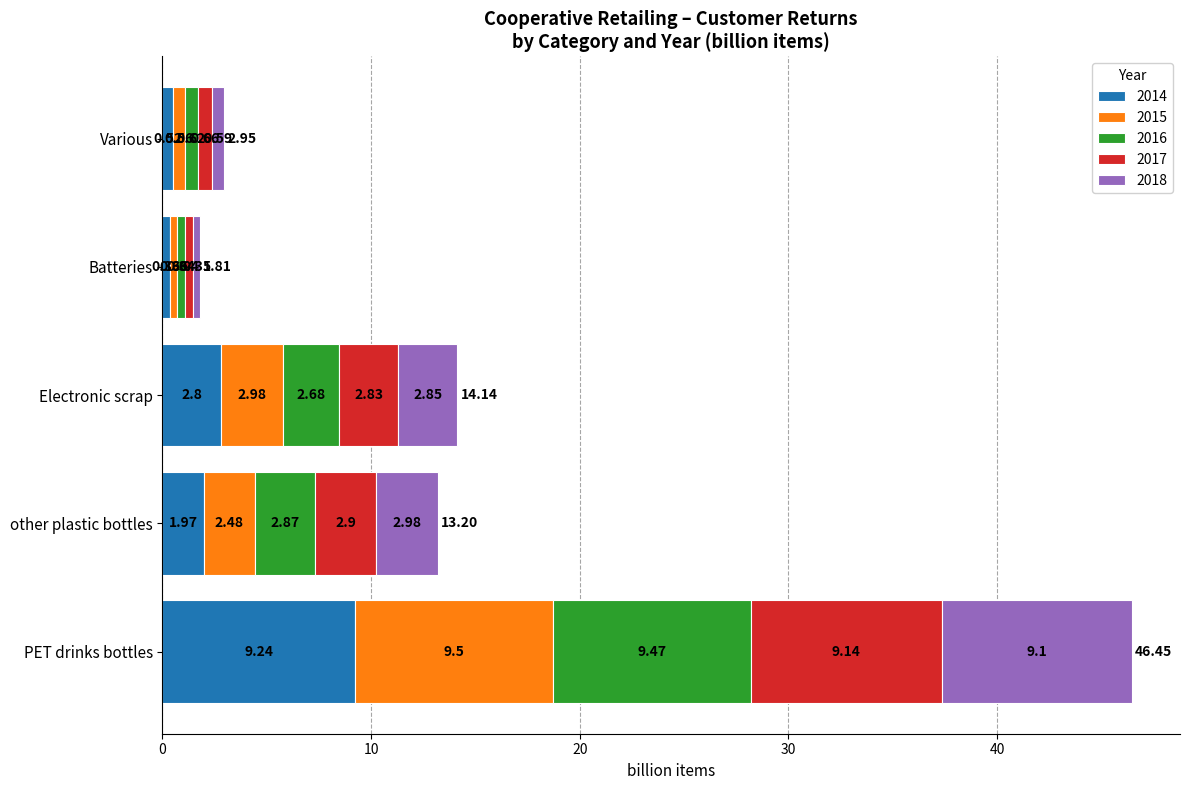

At which category is the sum across all series the highest?

PET drinks bottles